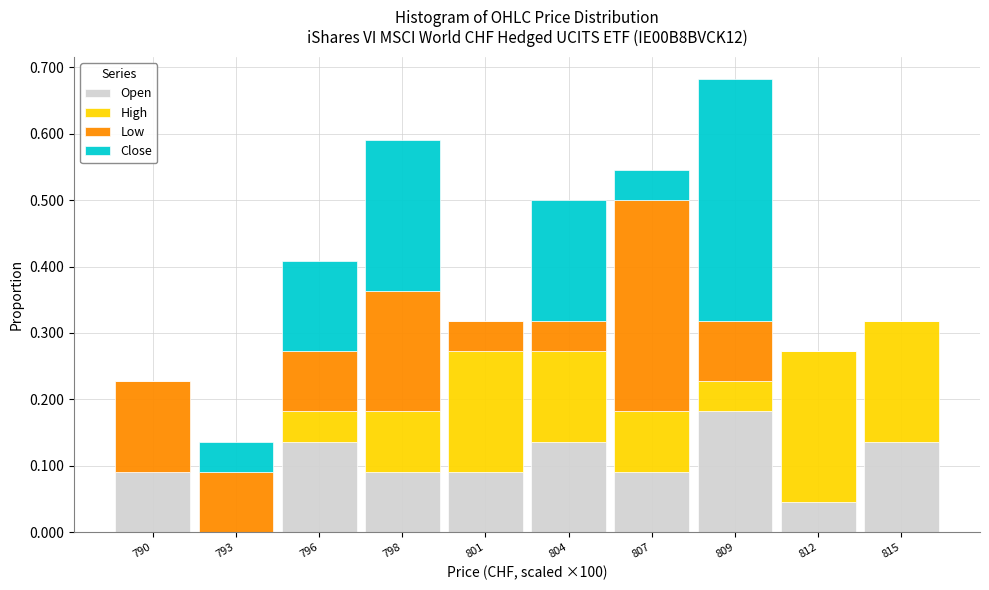

At which category is the sum across all series the highest?

809